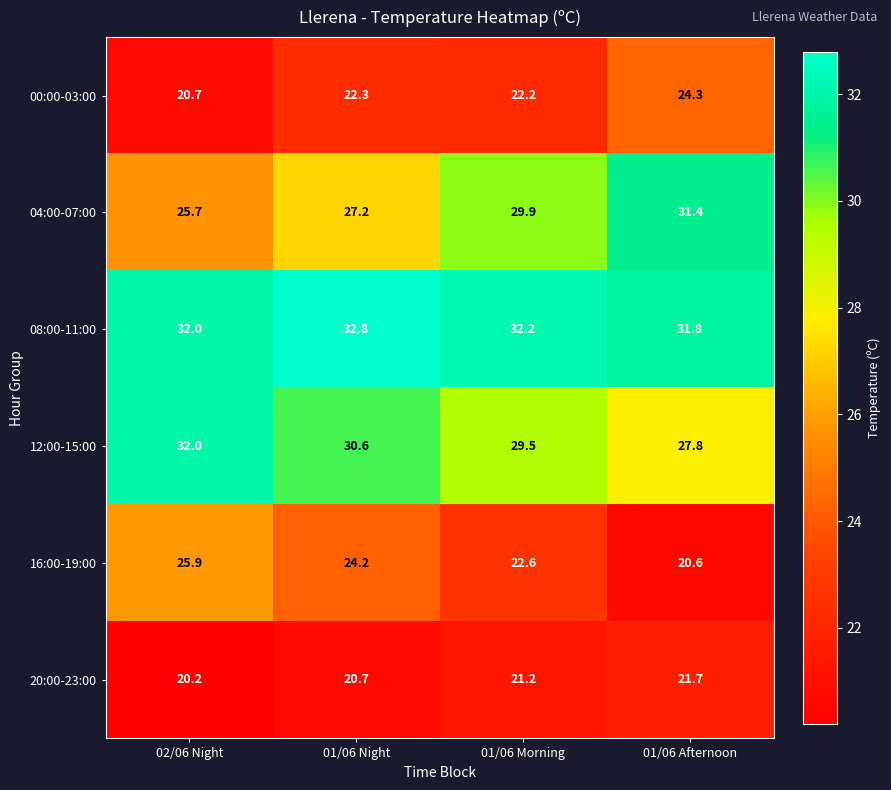

What is the difference between the 04:00-07:00 values at 02/06 Night and 01/06 Morning?

4.2